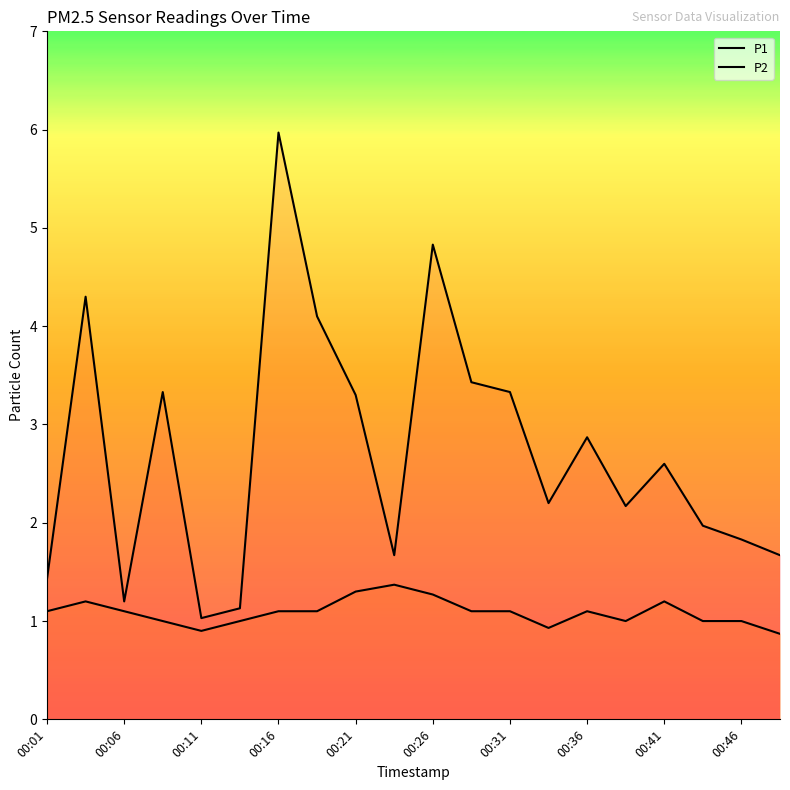

At 00:46, list the series in order from largest to smallest.

P1, P2